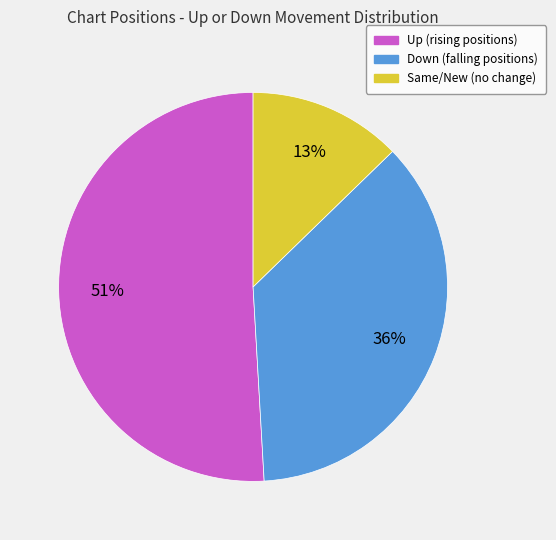

Is there any slice that represents more than half of the pie?

Yes